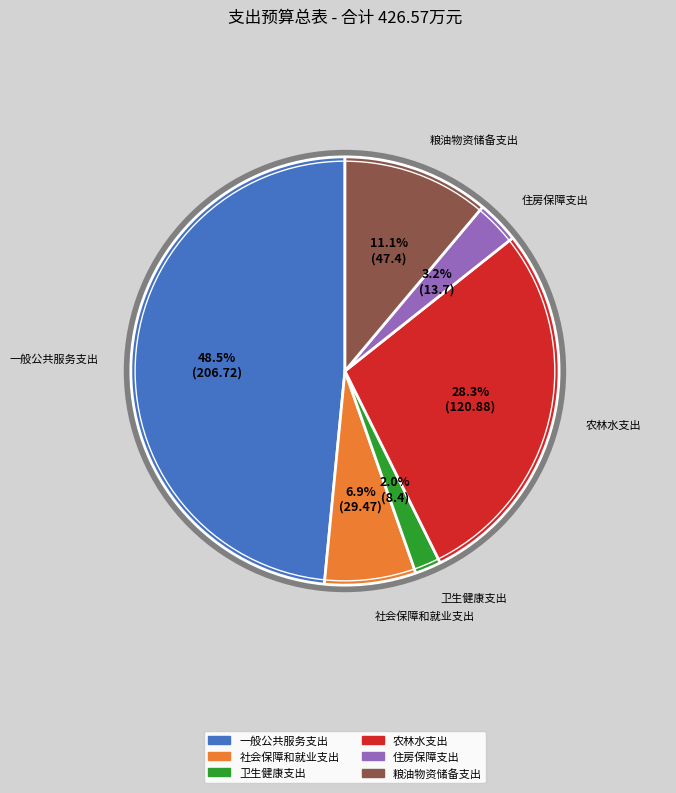

To the nearest percent, what is the average slice percentage?

17%